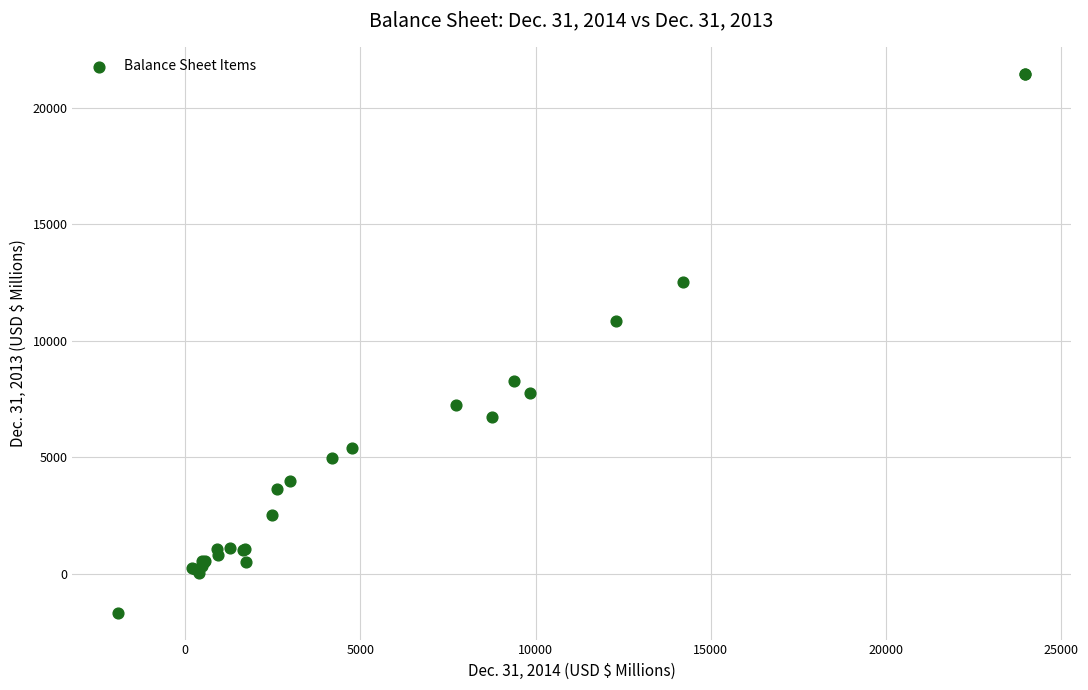

What Y value in the scatter plot is closest to 9890?

10841